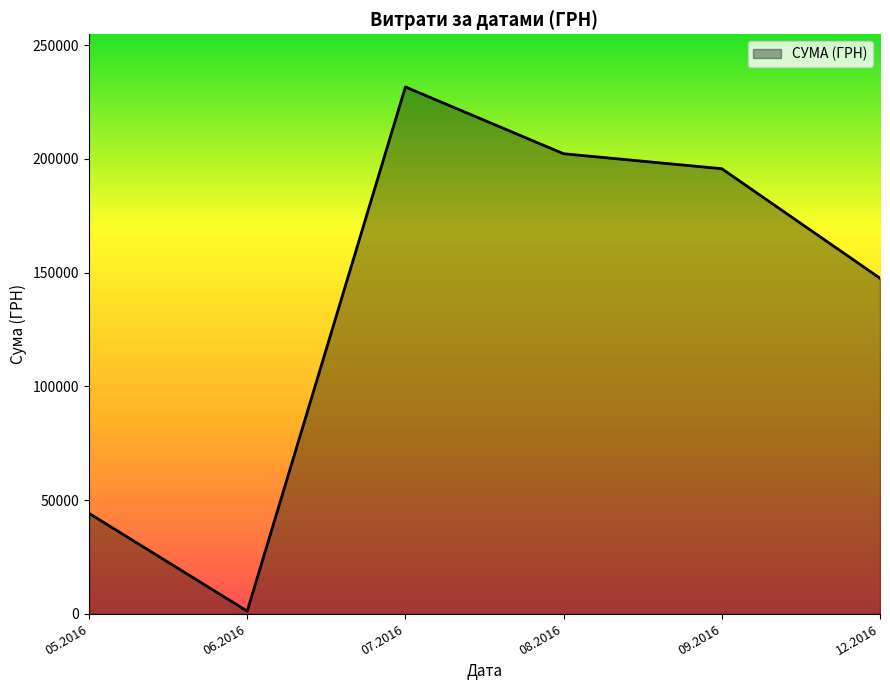

What is the change in value from 05.2016 to 12.2016?

+103339.2